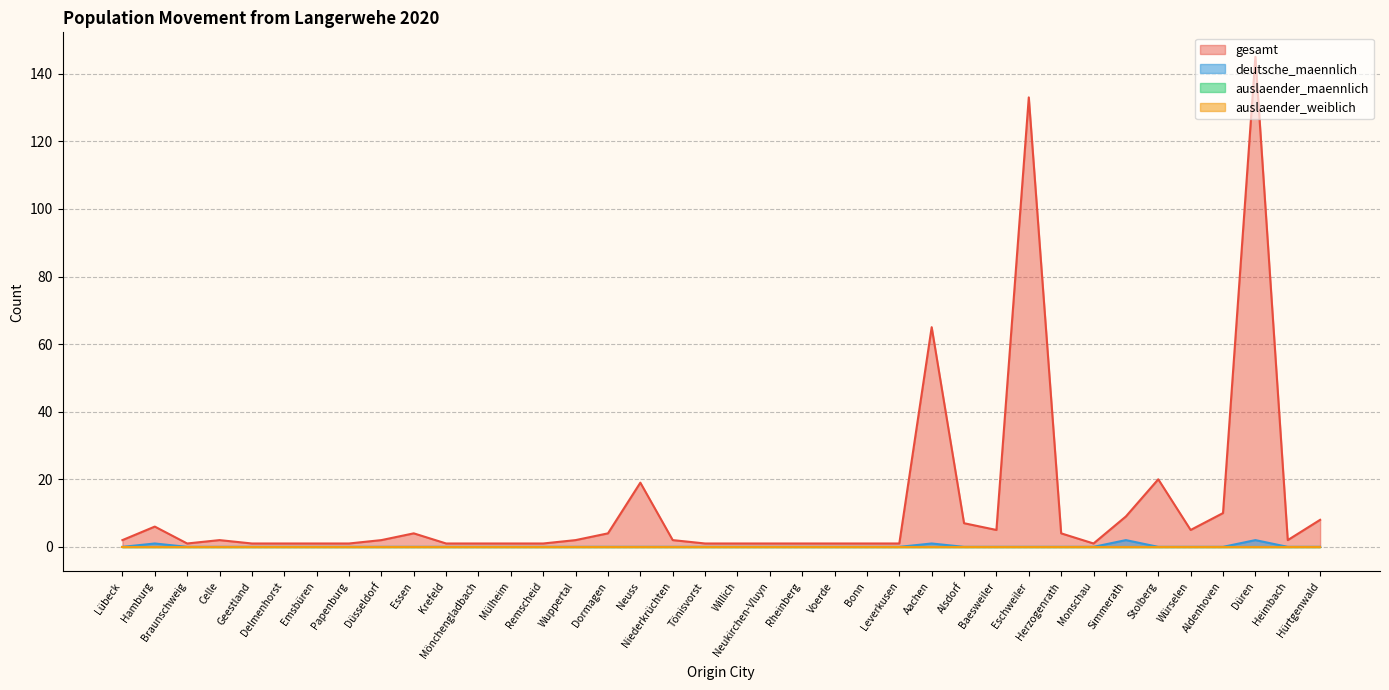

True or false: gesamt has more than 2 points higher than both neighbors.

True